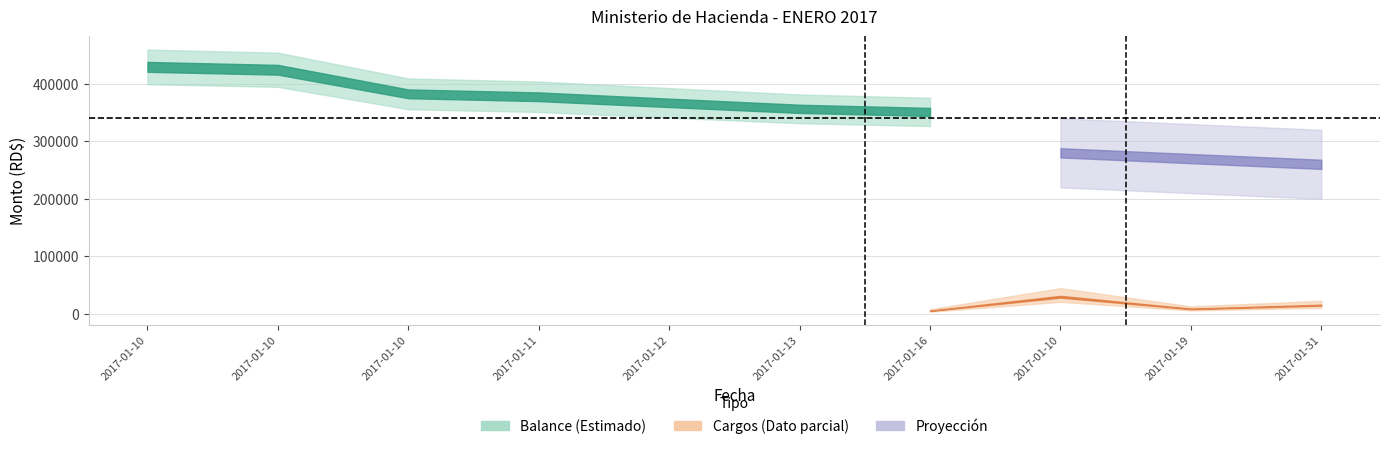

Is the value of Balance at 2017-01-13 greater than the value of Cargos at 2017-01-10?

Yes